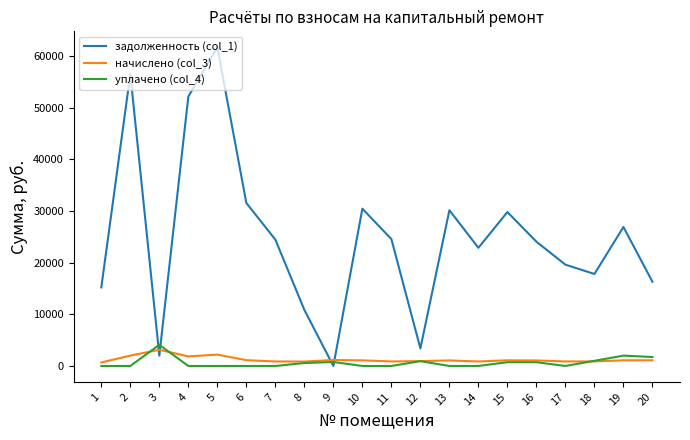

At how many categories does at least one series exceed 32674?

3